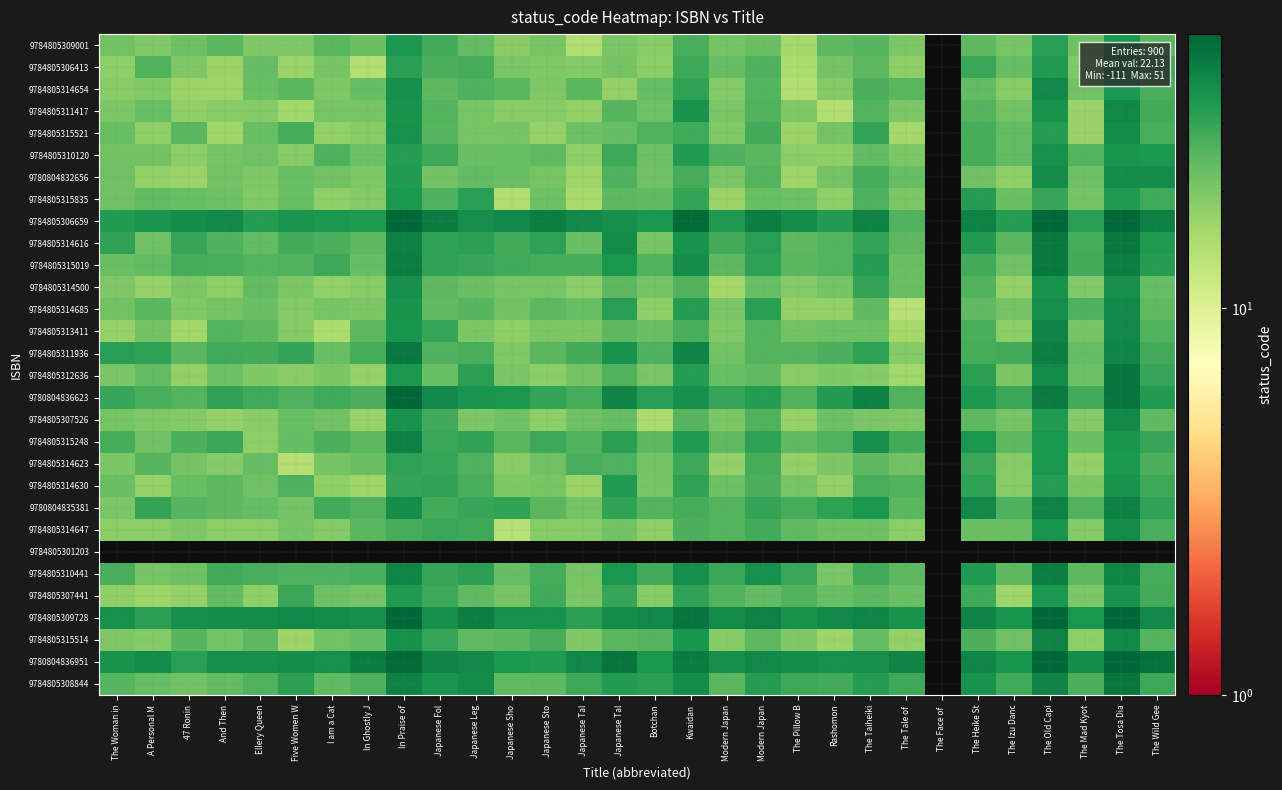

Count the number of data series in this chart.

30